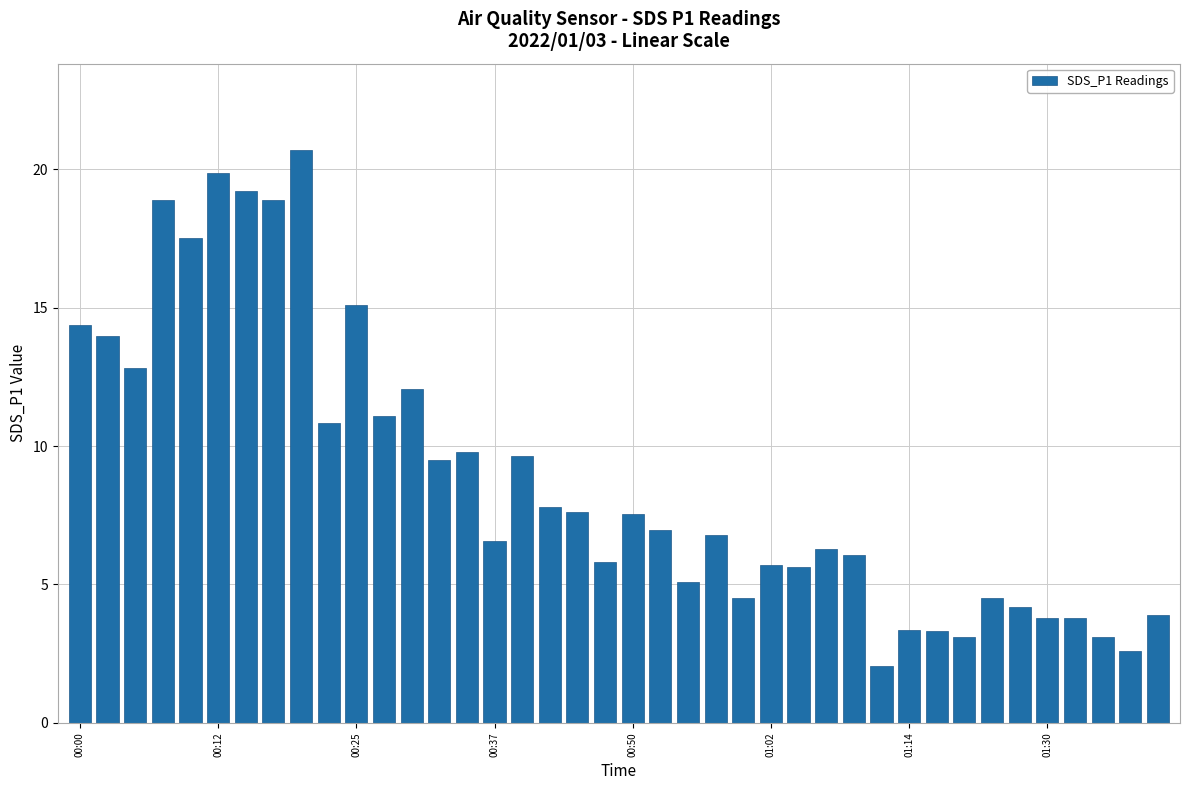

What is the value of the 4th bar from the left?

18.9